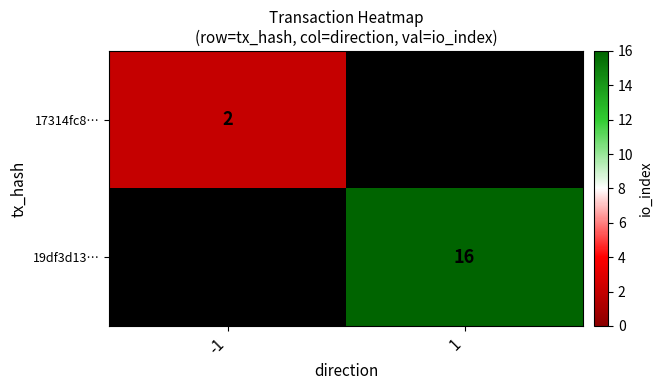

How many categories are shown in the chart?

2